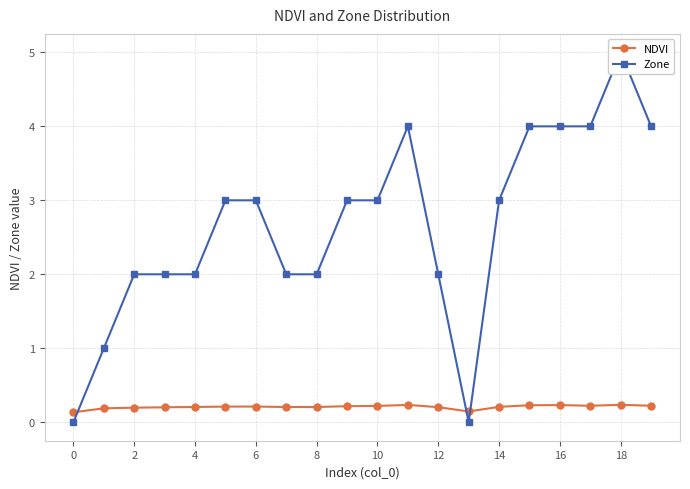

At 18, list the series in order from largest to smallest.

Zone, NDVI